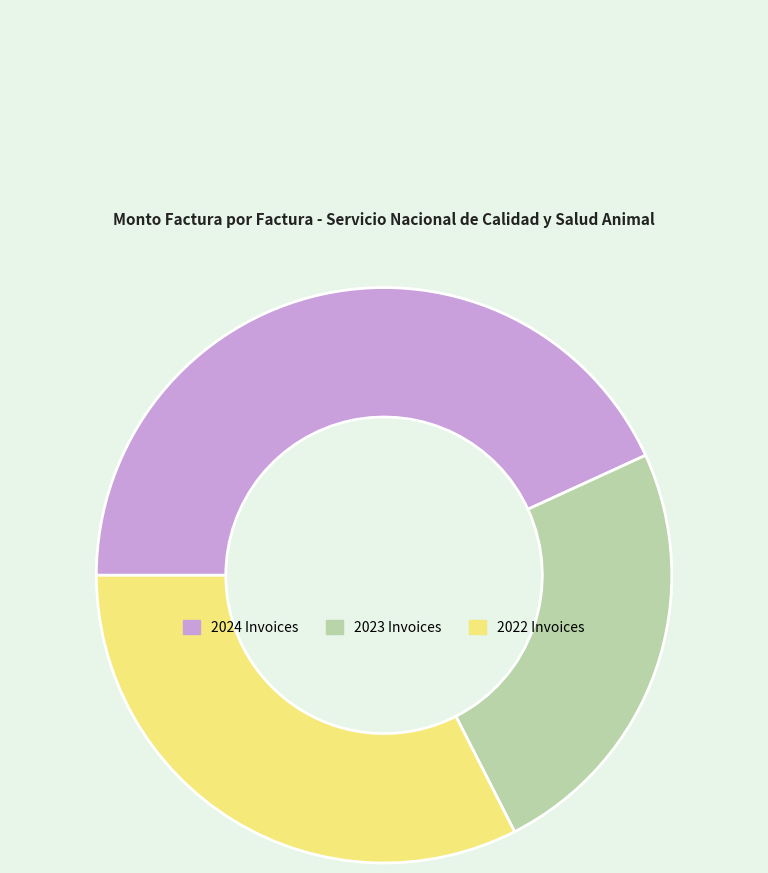

Is there any slice that represents more than half of the pie?

No